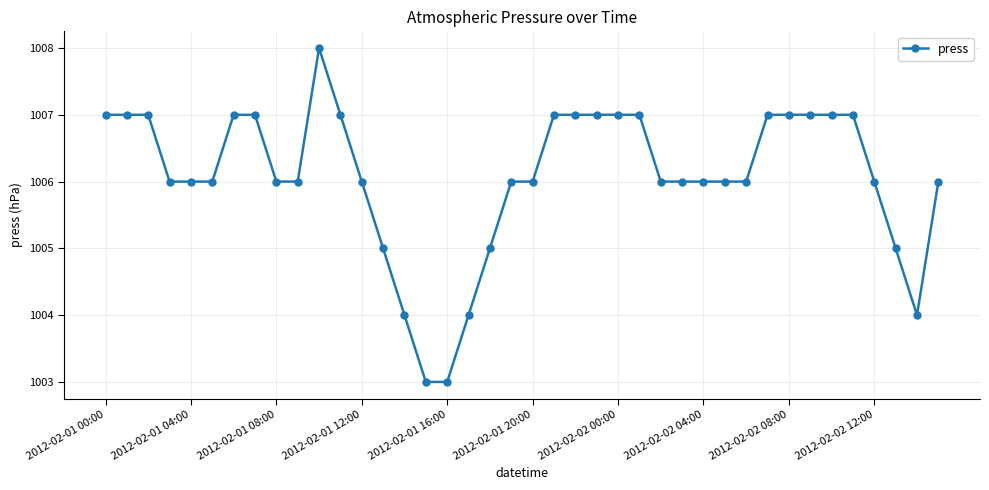

What is the average value?

1006